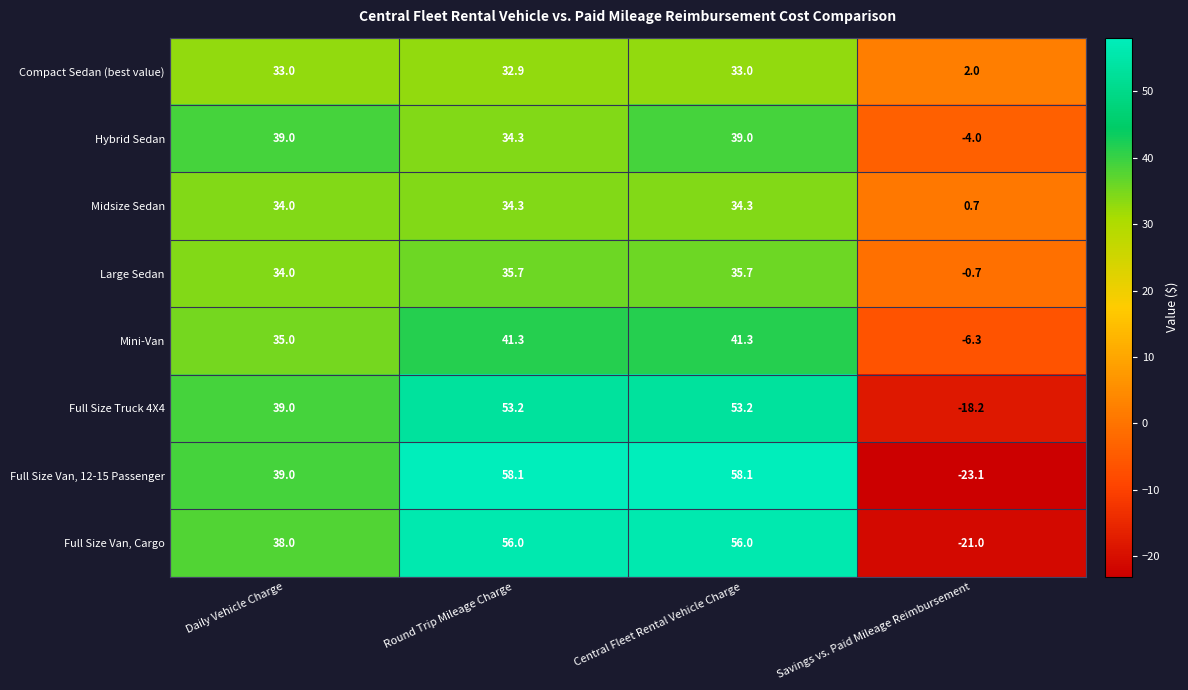

What value does the Mini-Van series have at Central Fleet Rental Vehicle Charge?

41.3